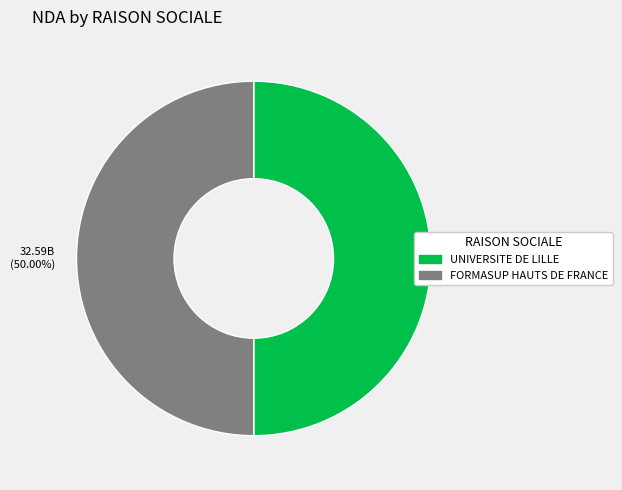

Do FORMASUP HAUTS DE FRANCE and UNIVERSITE DE LILLE together represent more than half of the pie?

Yes